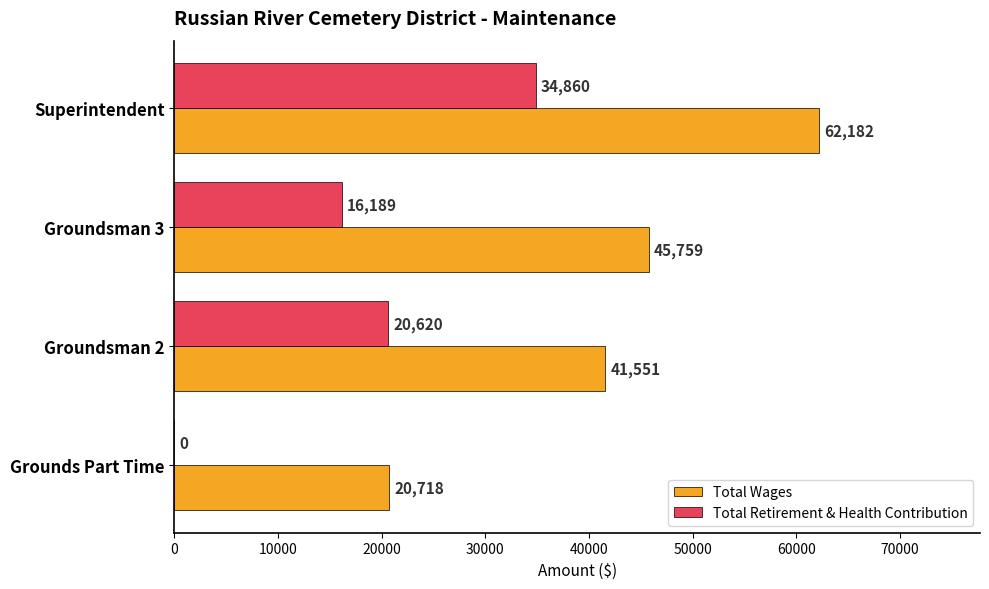

At which category does the chart reach its peak across all series?

Superintendent